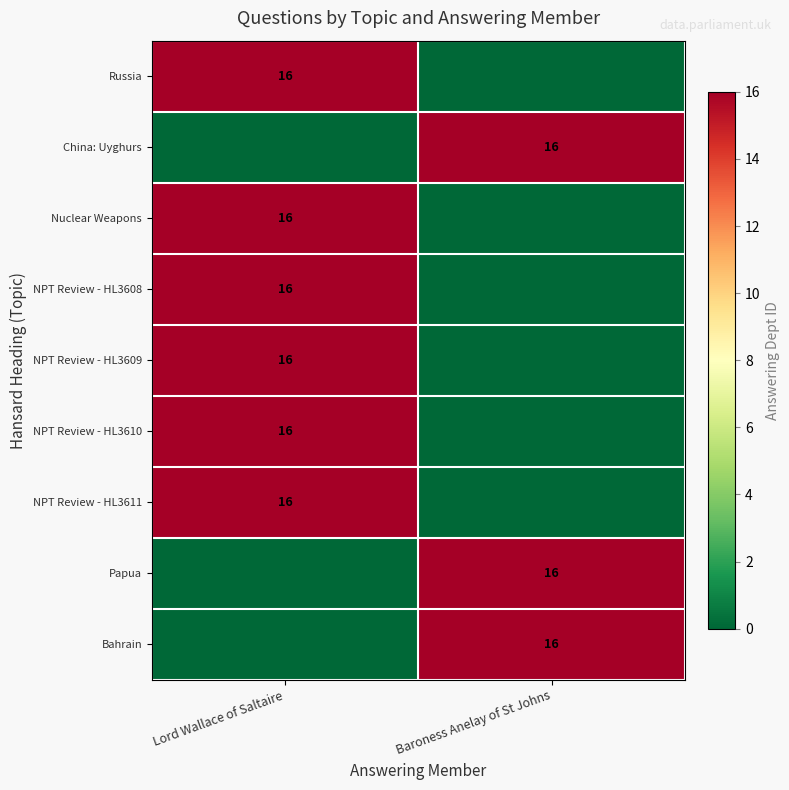

Which has a higher value, Baroness Anelay of St Johns or Lord Wallace of Saltaire?

Lord Wallace of Saltaire